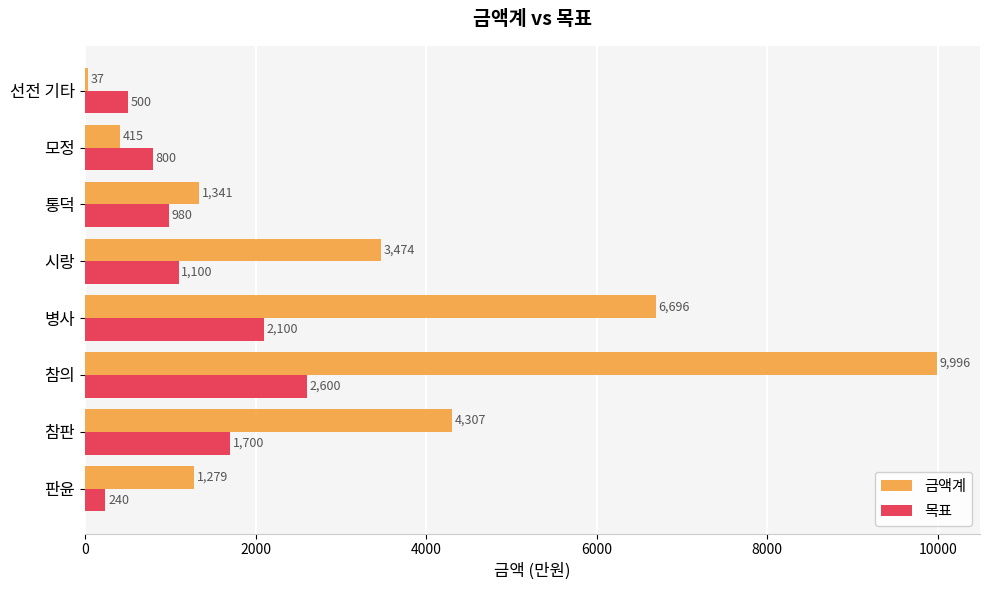

What is the difference between the 금액계 values at 참판 and 참의?

5689